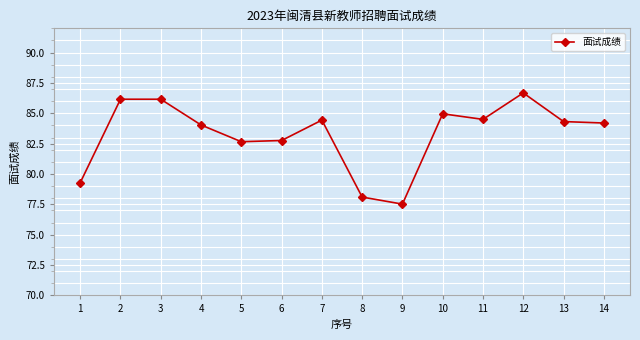

The value at 10 is 85.0. True or false?

True